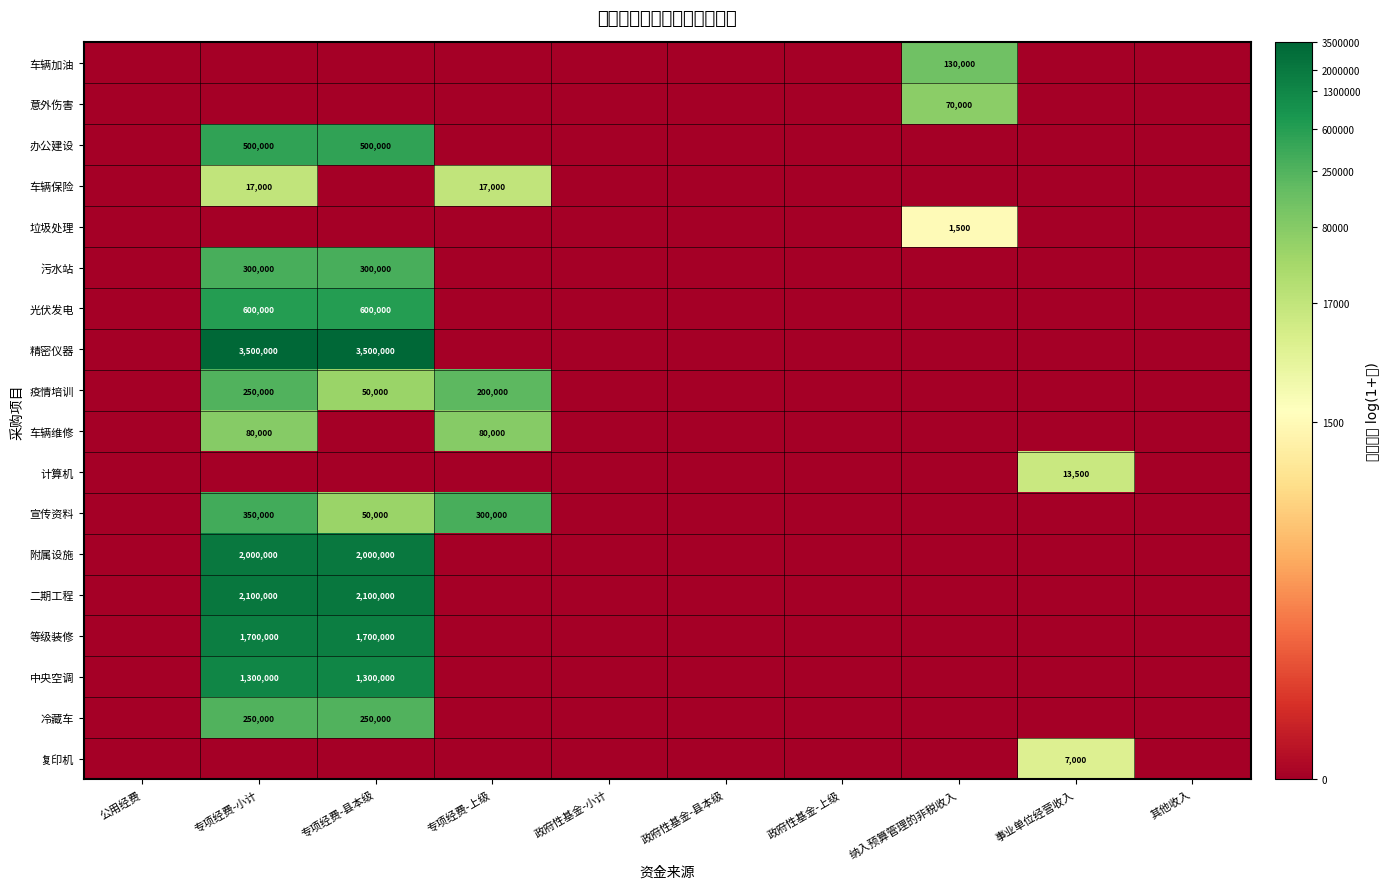

Which has a higher value, 政府性基金-小计 or 政府性基金-县本级?

政府性基金-小计